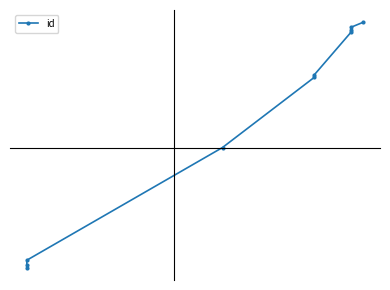

What is the greatest value displayed?

16113